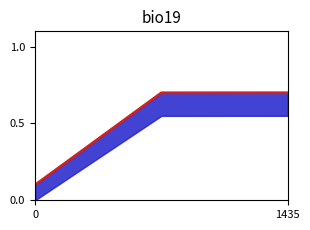

Is it true that the value at 1435 is 0.4?

False